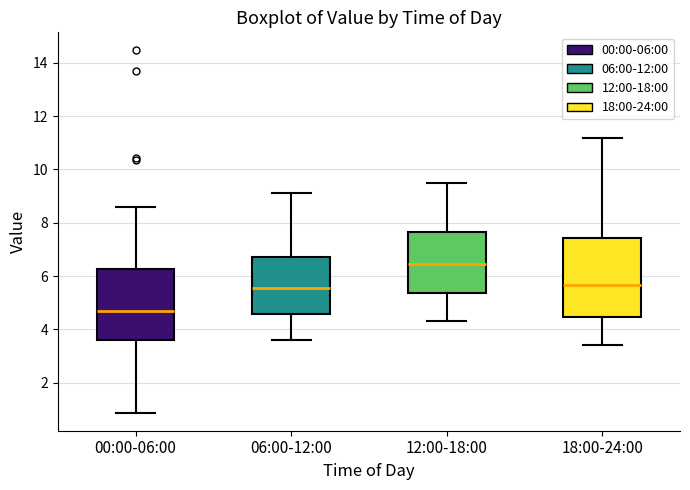

Which box is the tallest, from its lower edge to its upper edge?

18:00-24:00